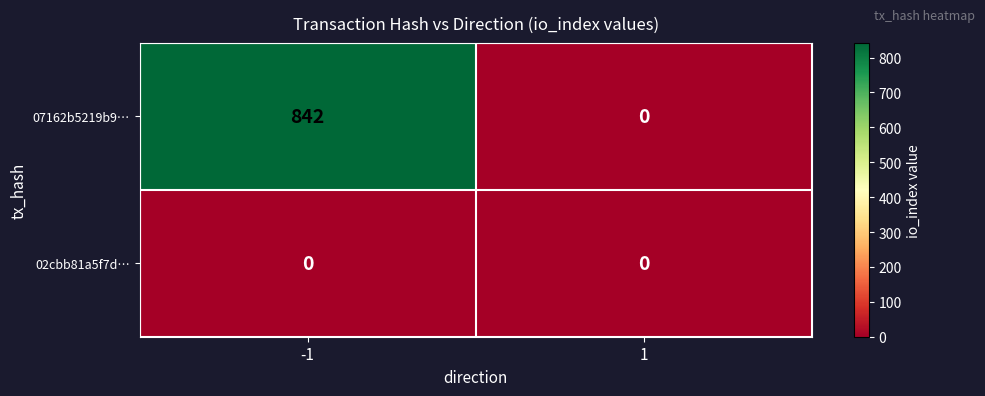

Reading left to right, extract all data points from this chart.

07162b5219b9…: -1=842	1=0
02cbb81a5f7d…: -1=0	1=0